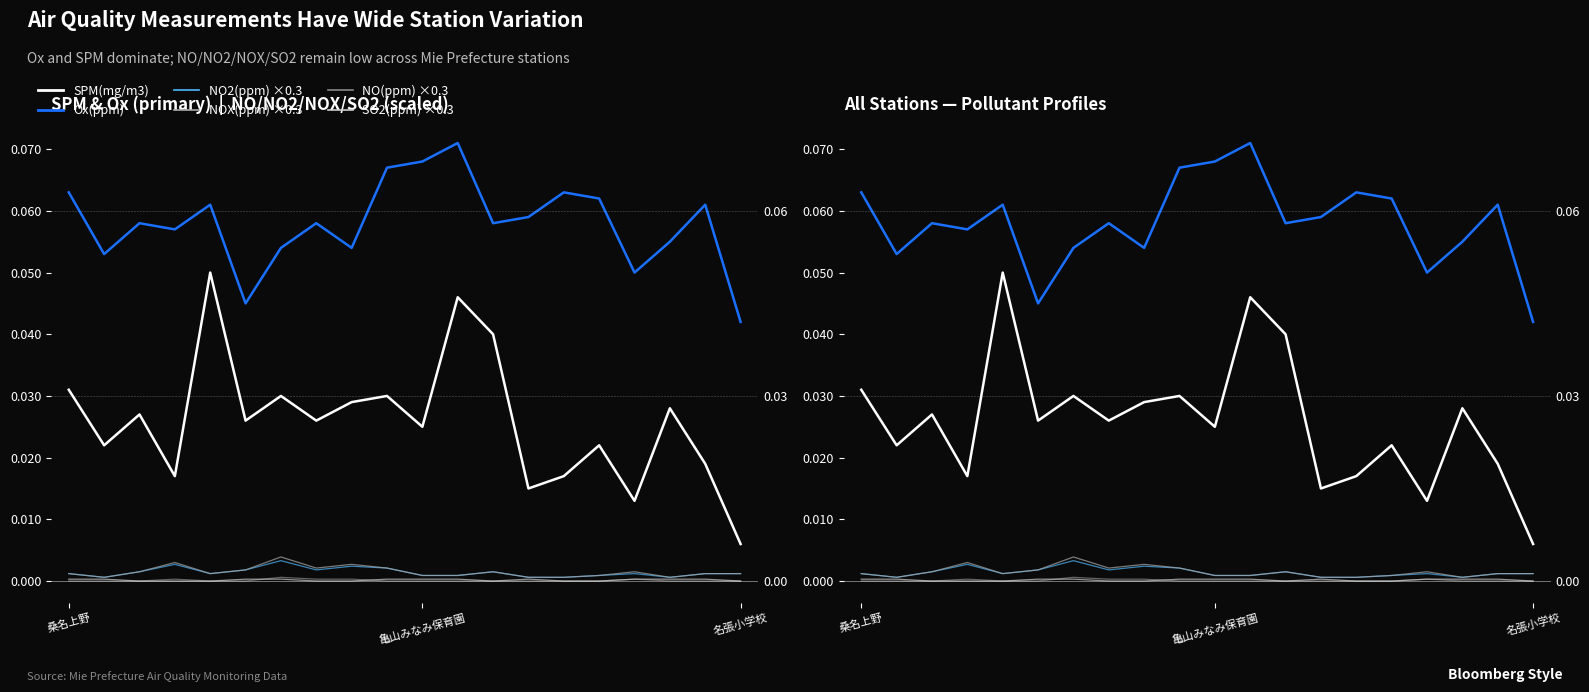

True or false: NO(ppm) and Ox(ppm) intersect in this chart.

False